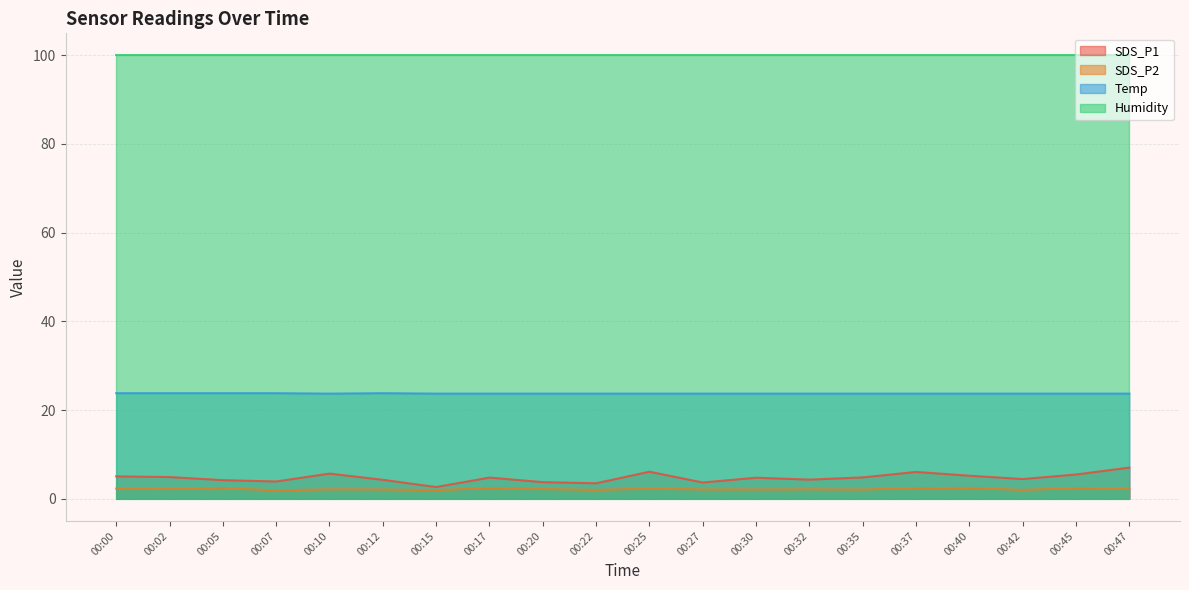

True or false: SDS_P1 and SDS_P2 intersect in this chart.

False